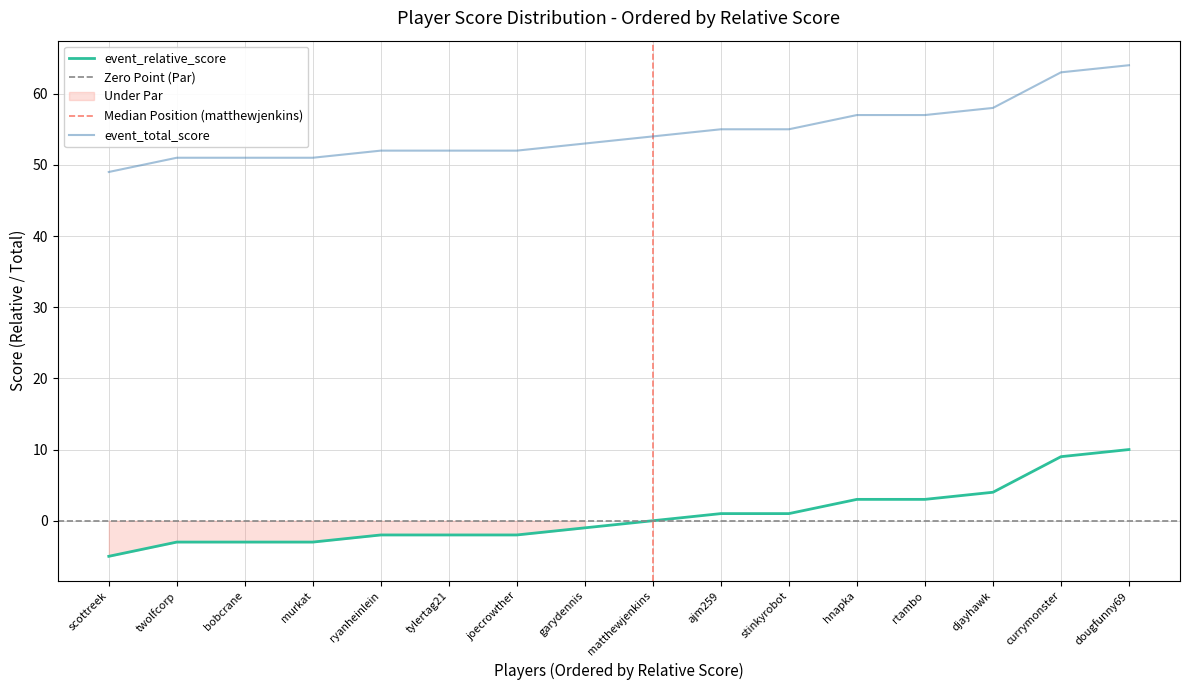

At how many categories does at least one series exceed 25?

16